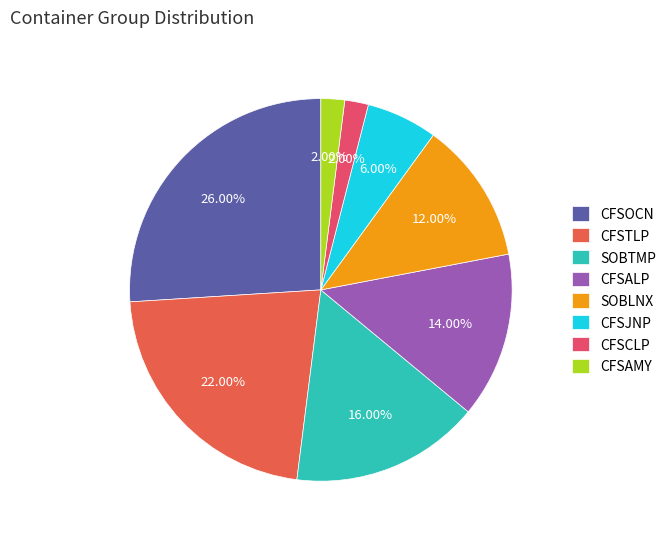

The CFSOCN slice represents 26% of the pie. True or false?

True